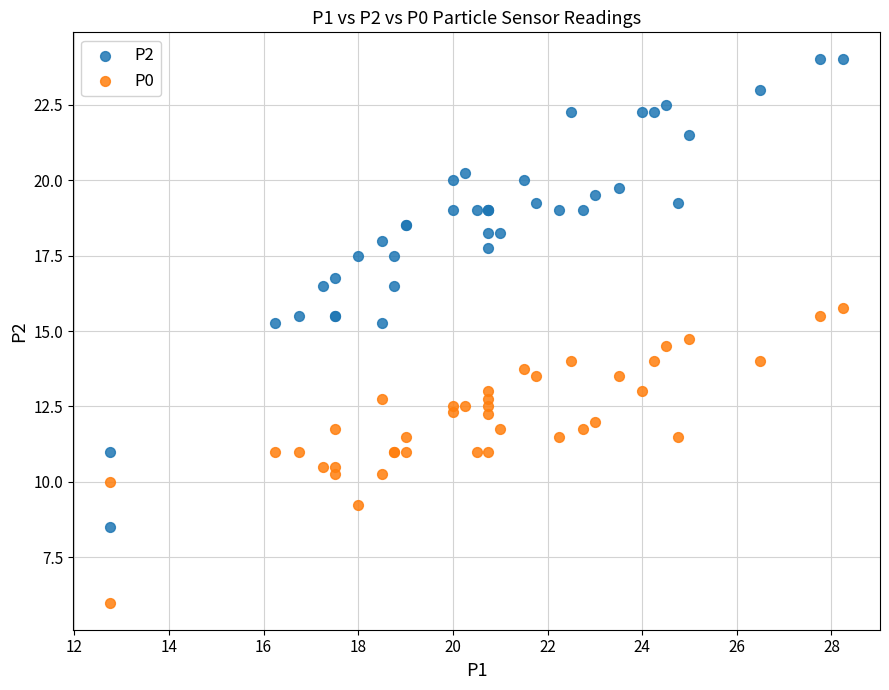

Which series contains the lowest Y value?

P0